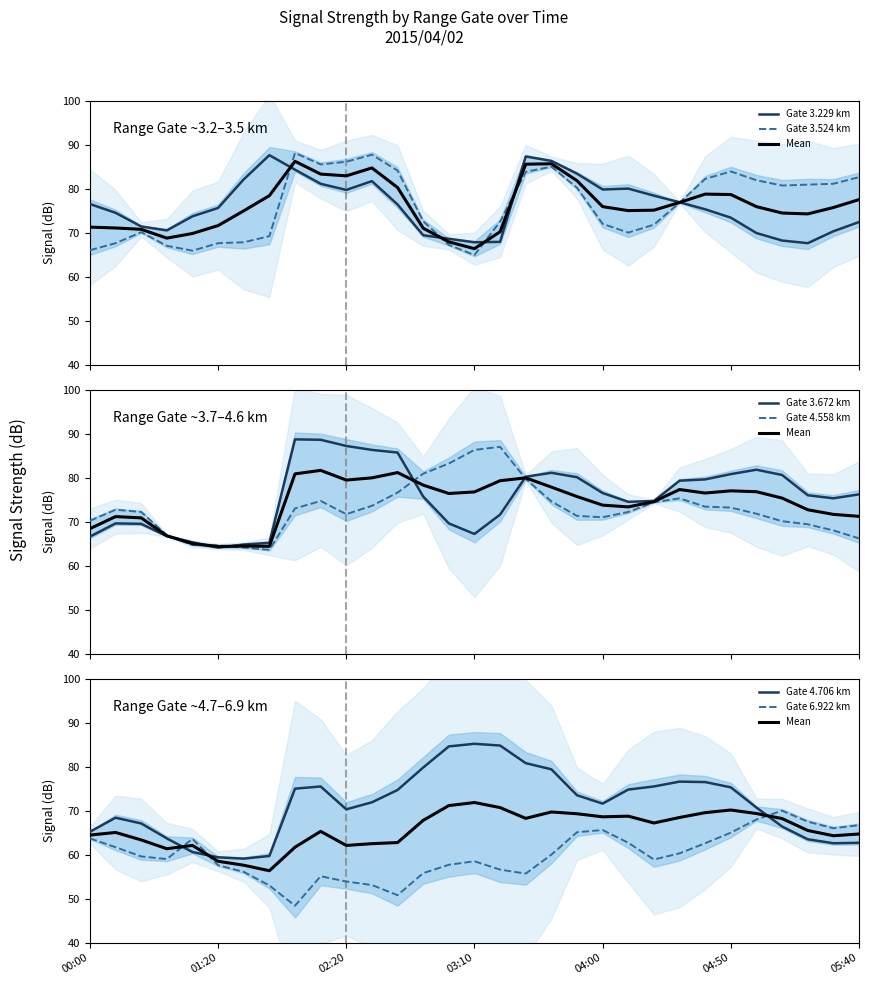

At 05:40, list the series in order from smallest to largest.

4.706, 4.558, 6.922, 3.229, 3.672, 3.524